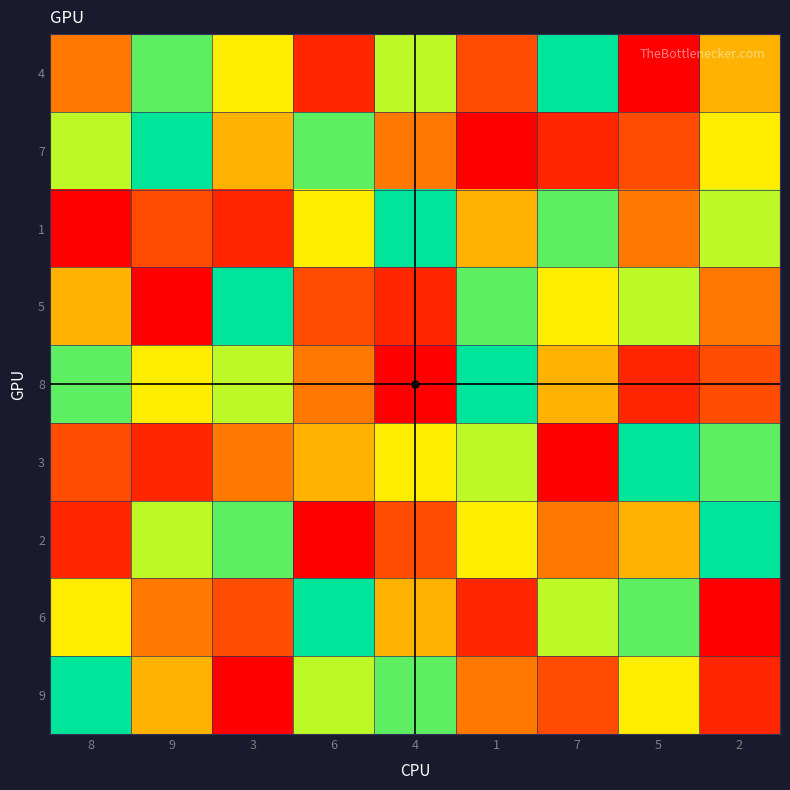

Reading left to right, list all the values displayed in this chart.

4: 8=4	9=8	3=6	6=2	4=7	1=3	7=9	5=1	2=5
7: 8=7	9=9	3=5	6=8	4=4	1=1	7=2	5=3	2=6
1: 8=1	9=3	3=2	6=6	4=9	1=5	7=8	5=4	2=7
5: 8=5	9=1	3=9	6=3	4=2	1=8	7=6	5=7	2=4
8: 8=8	9=6	3=7	6=4	4=1	1=9	7=5	5=2	2=3
3: 8=3	9=2	3=4	6=5	4=6	1=7	7=1	5=9	2=8
2: 8=2	9=7	3=8	6=1	4=3	1=6	7=4	5=5	2=9
6: 8=6	9=4	3=3	6=9	4=5	1=2	7=7	5=8	2=1
9: 8=9	9=5	3=1	6=7	4=8	1=4	7=3	5=6	2=2